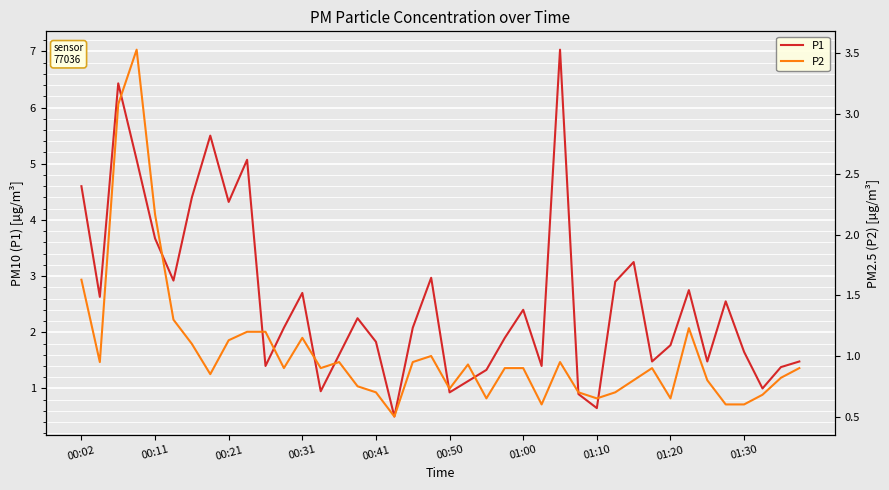

The value of P1 at 00:31 is 4.5. True or false?

False